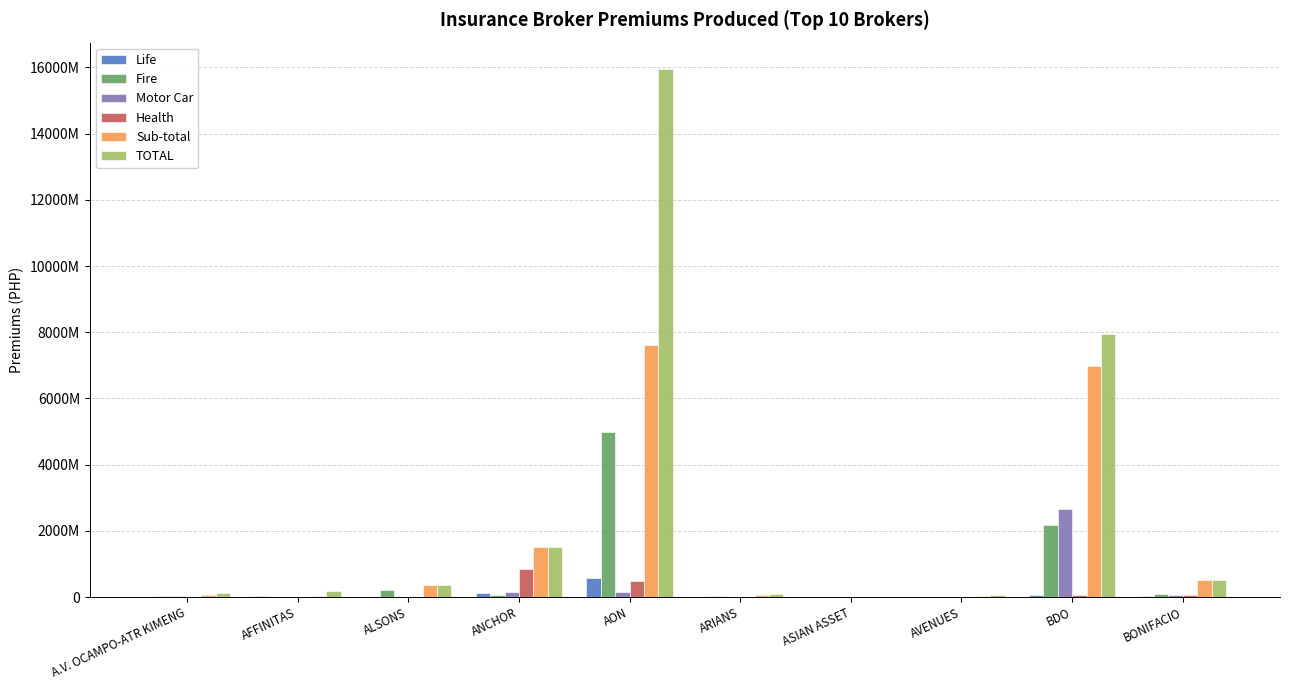

Which series has the widest spread of values?

TOTAL